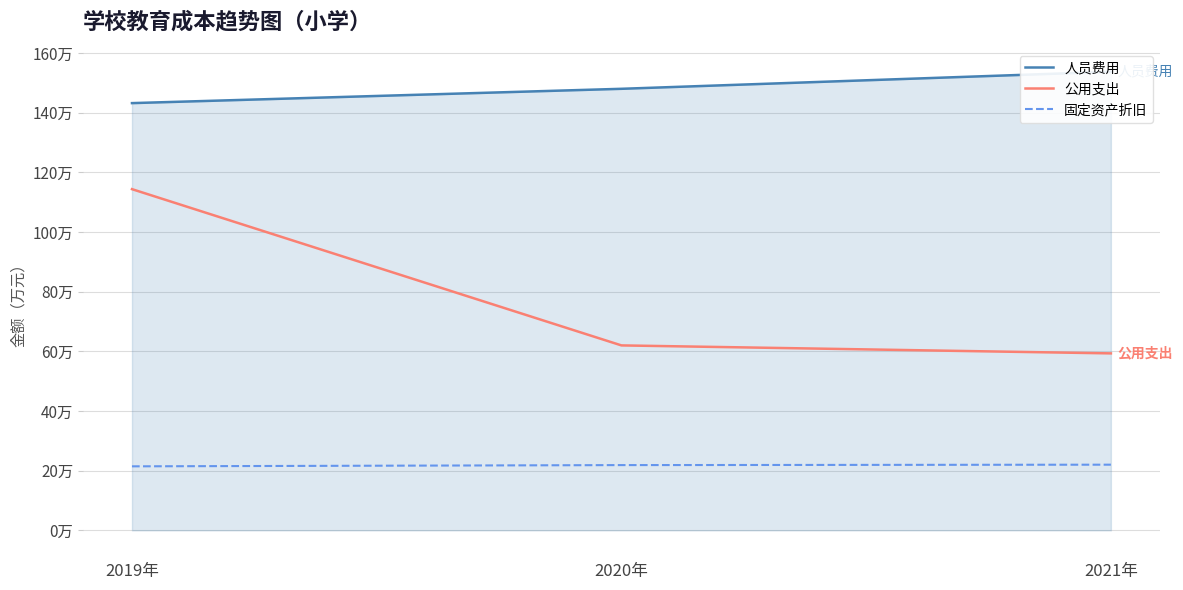

What is the label of the 3rd point from the right?

2019年